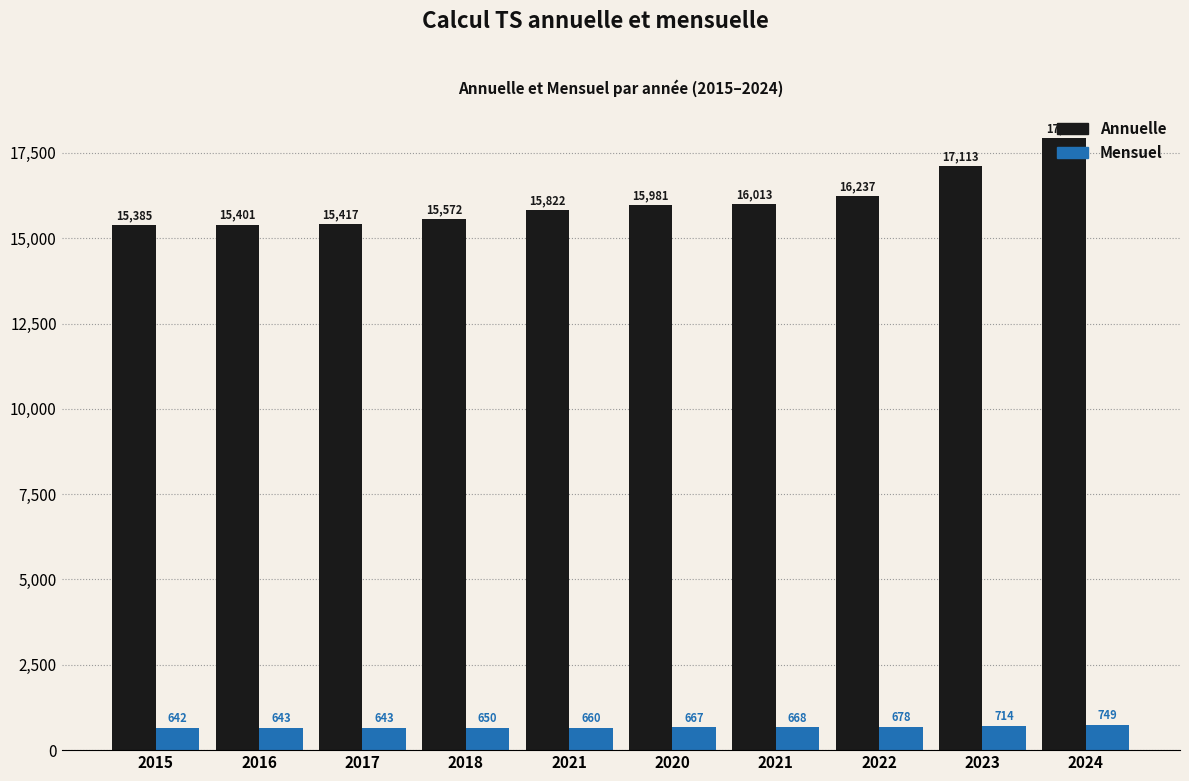

True or false: Annuelle has a value of 5391 at 2023.

False